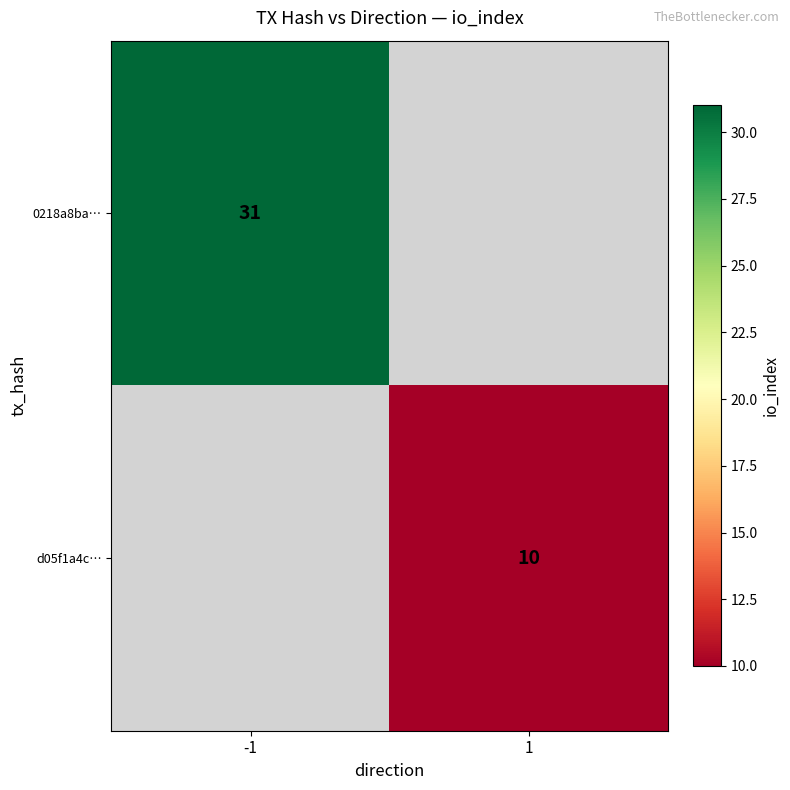

True or false: d05f1a4c… has a value of 16 at 1.

False